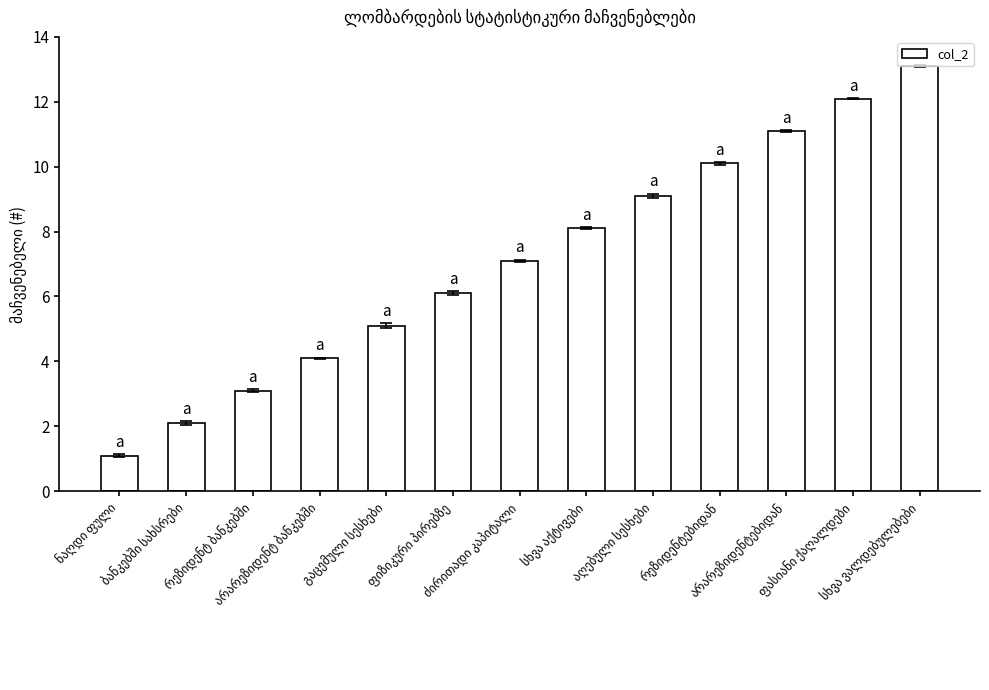

Does the chart contain any negative values?

No